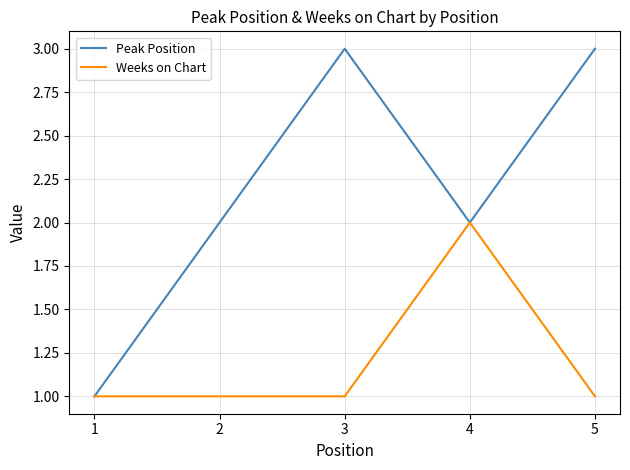

Reading right to left, transcribe all the data shown in this chart.

Peak Position: 5=3	4=2	3=3	2=2	1=1
Weeks on Chart: 5=1	4=2	3=1	2=1	1=1